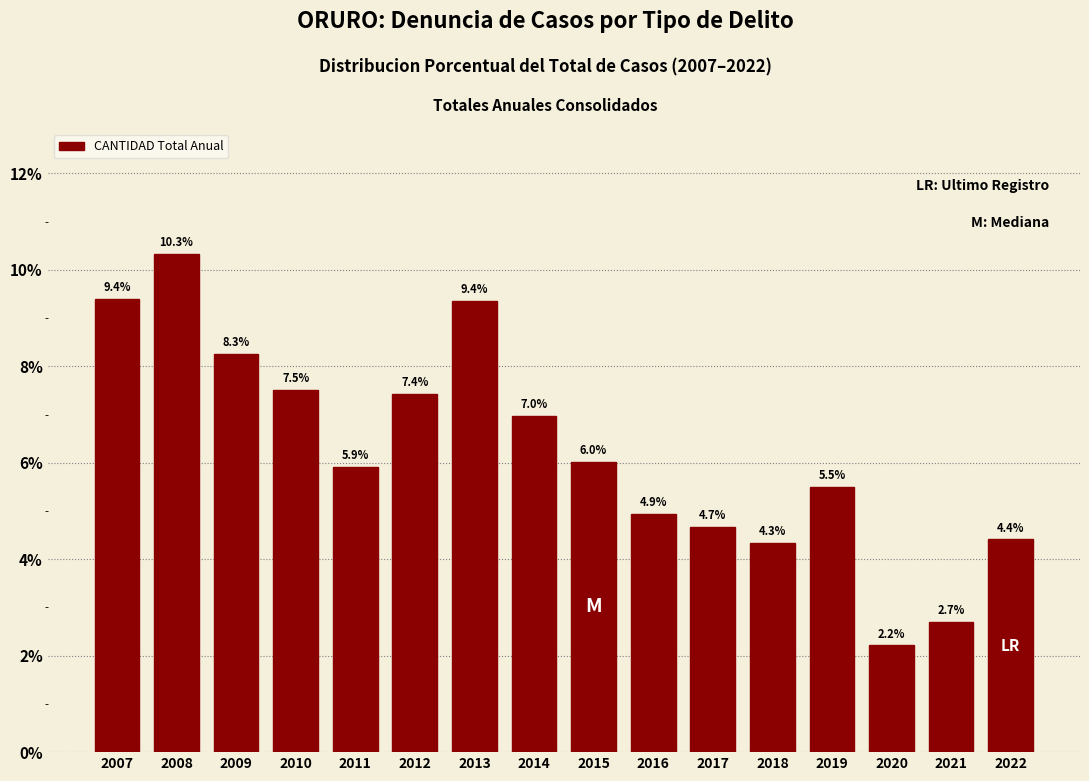

Reading left to right, extract all data points from this chart.

9.4	10.3	8.3	7.5	5.9	7.4	9.4	7.0	6.0	4.9	4.7	4.3	5.5	2.2	2.7	4.4